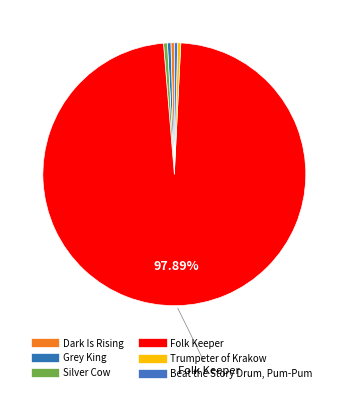

How many slices are in this pie chart?

6